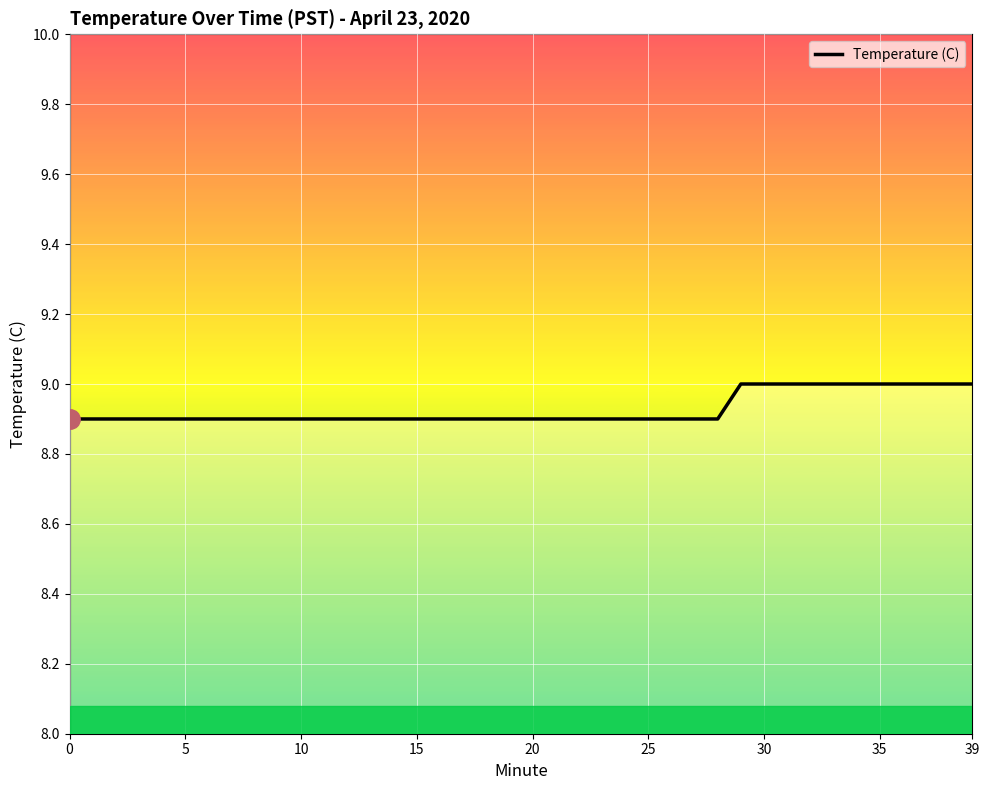

What is the smallest value displayed?

8.9